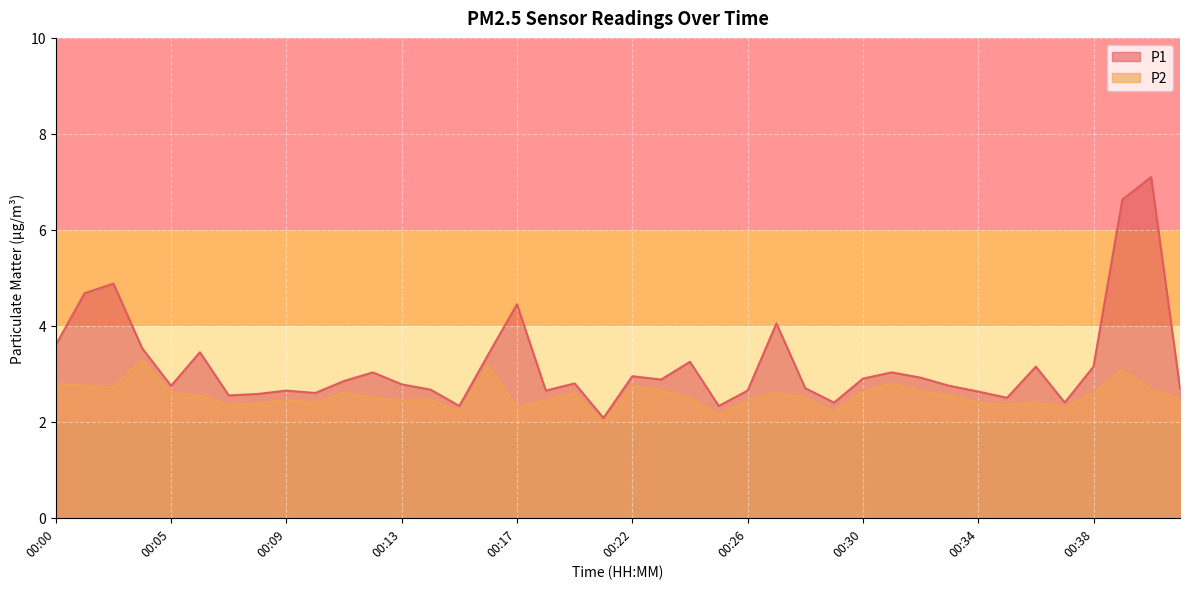

What are all the series names shown in the legend?

P1, P2